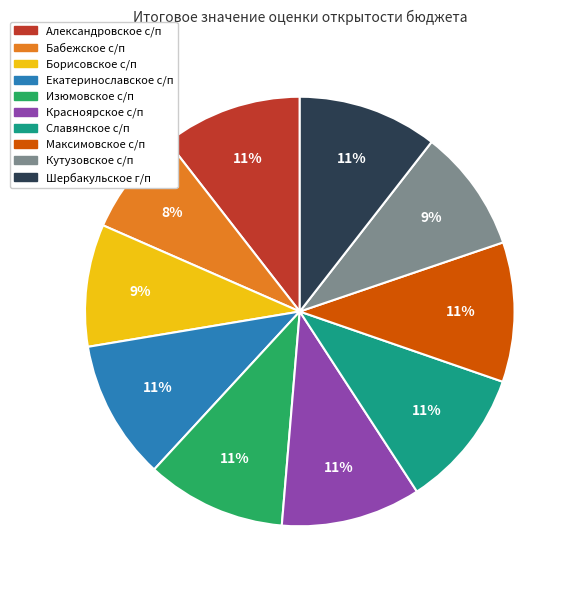

To the nearest percent, what is the difference between the largest and smallest slice percentages?

3%